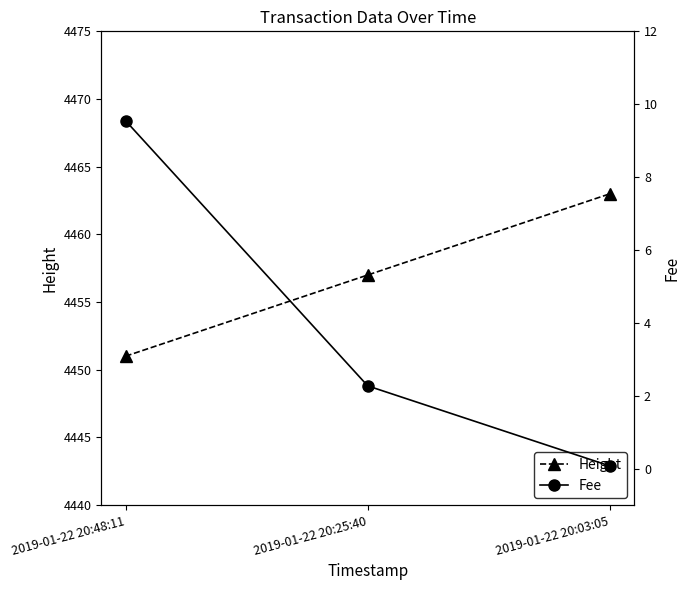

Reading left to right, transcribe all the data shown in this chart.

Height: 2019-01-22 20:48:11=4451.0	2019-01-22 20:25:40=4457.0	2019-01-22 20:03:05=4463.0
Fee: 2019-01-22 20:48:11=9.5	2019-01-22 20:25:40=2.3	2019-01-22 20:03:05=0.1